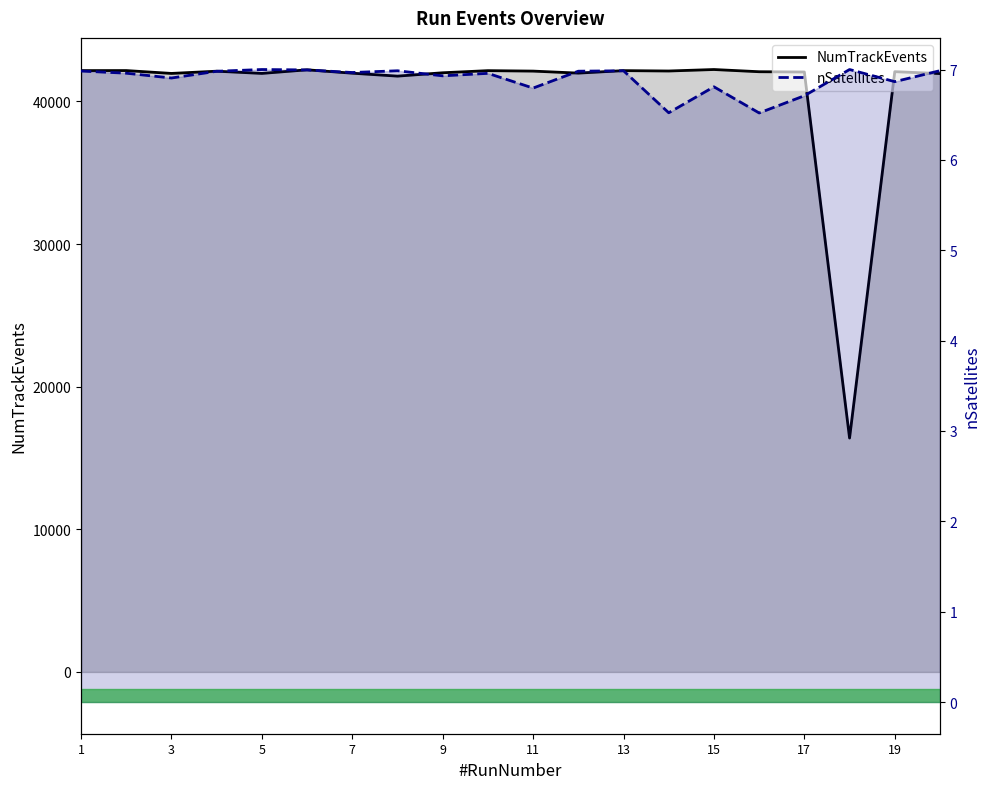

Where does the NumTrackEvents series first go above 42086?

1